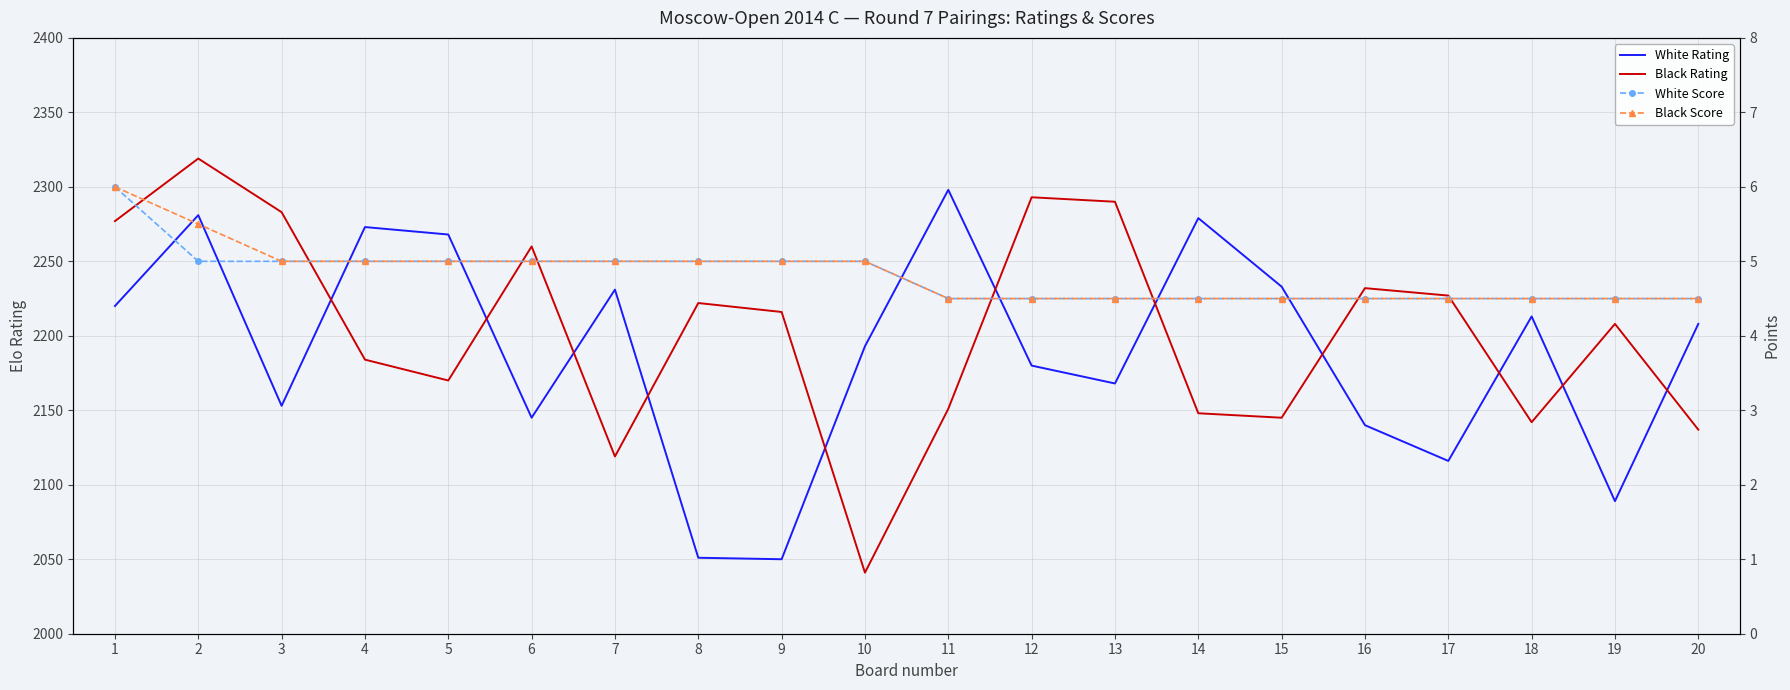

Is this an area chart (filled region under the line)?

No